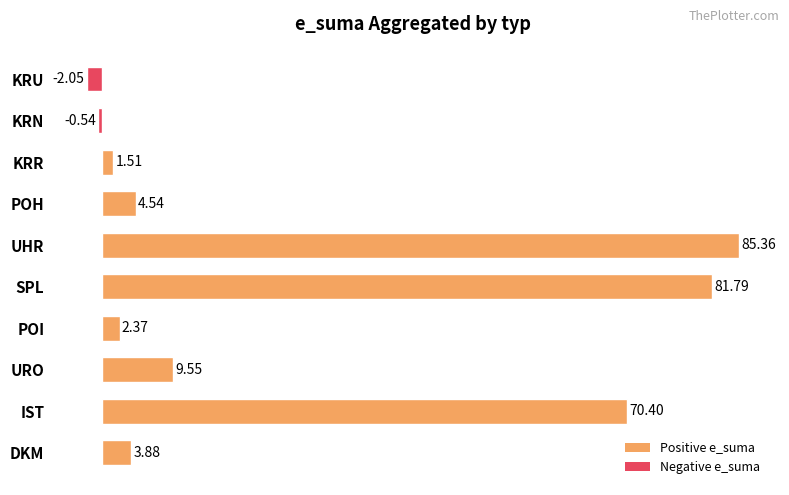

What is the change in value from DKM to URO?

+5.7